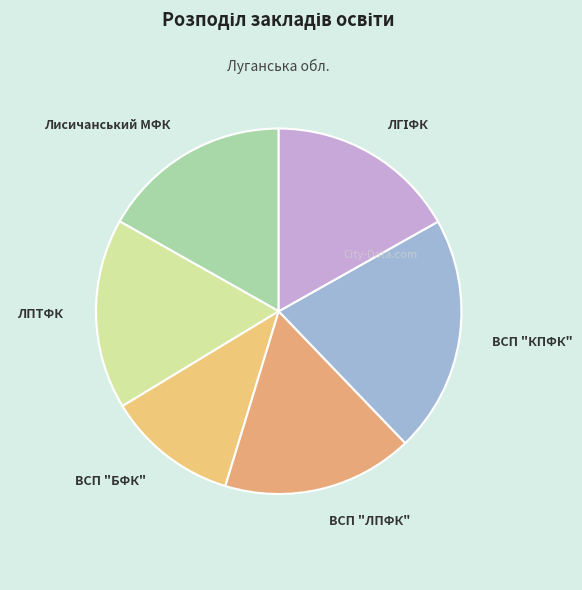

Is it true that ВСП "КПФК" is 11% of the pie?

False